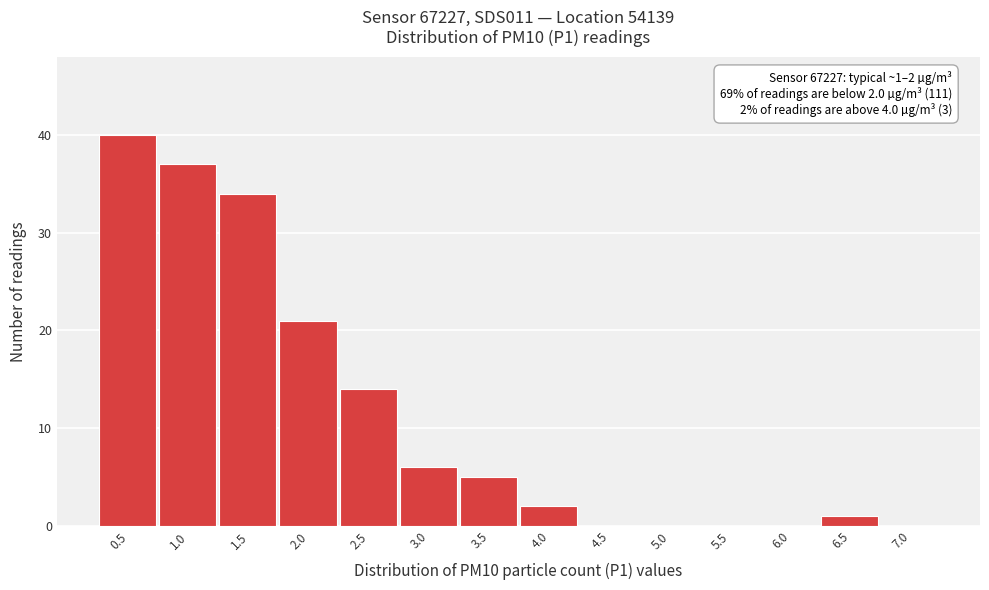

Reading left to right, transcribe all the data shown in this chart.

0.5=40	1.0=37	1.5=34	2.0=21	2.5=14	3.0=6	3.5=5	4.0=2	4.5=0	5.0=0	5.5=0	6.0=0	6.5=1	7.0=0